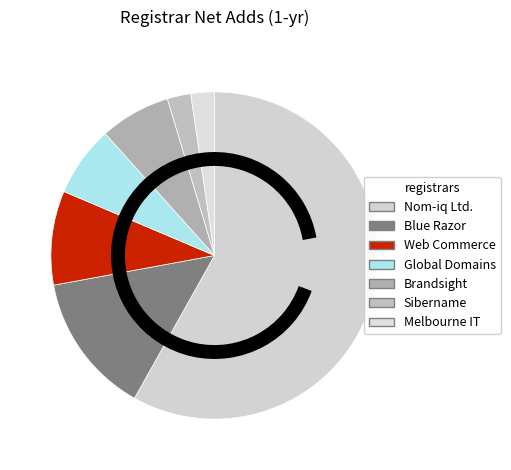

Which category has the biggest portion of the pie?

Nom-iq Ltd. dba COM LAUDE